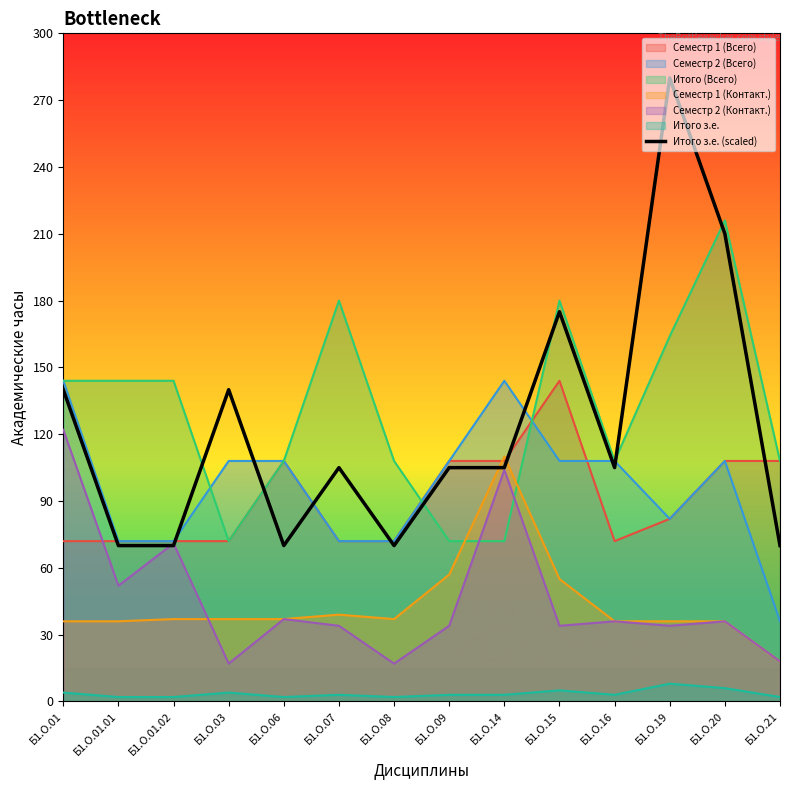

Between Б1.О.08 and Б1.О.03, which is larger?

Б1.О.03